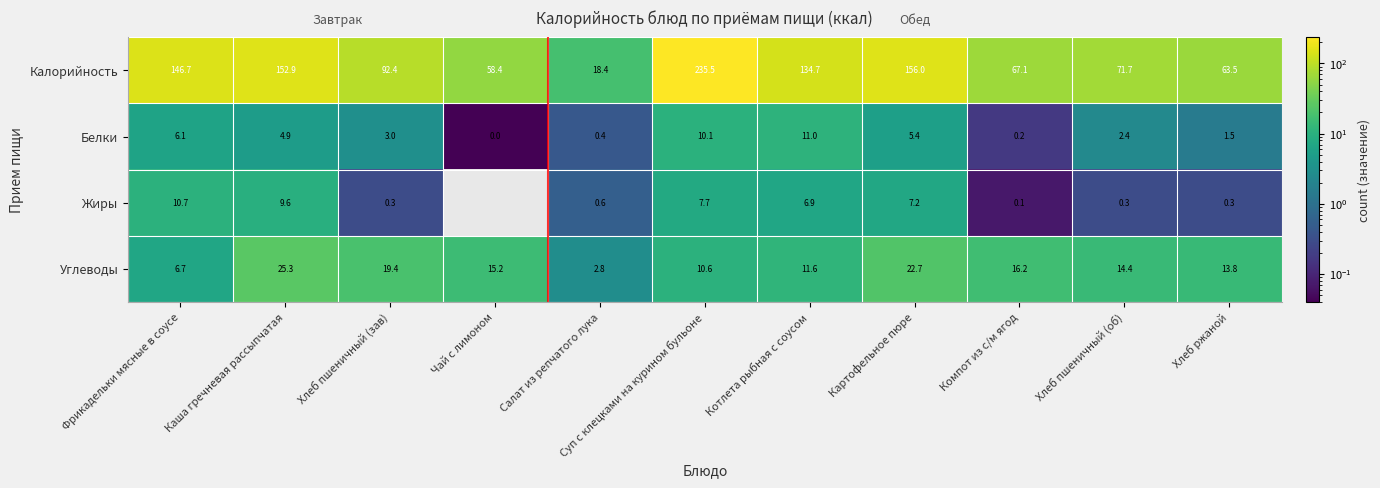

Is the value of Жиры at Салат из репчатого лука greater than the value of Белки at Салат из репчатого лука?

Yes